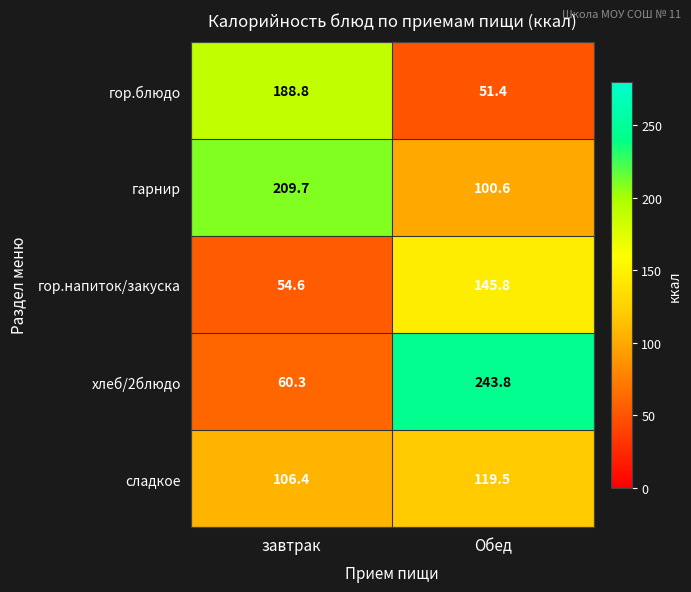

Which series has the widest spread of values?

хлеб/2блюдо